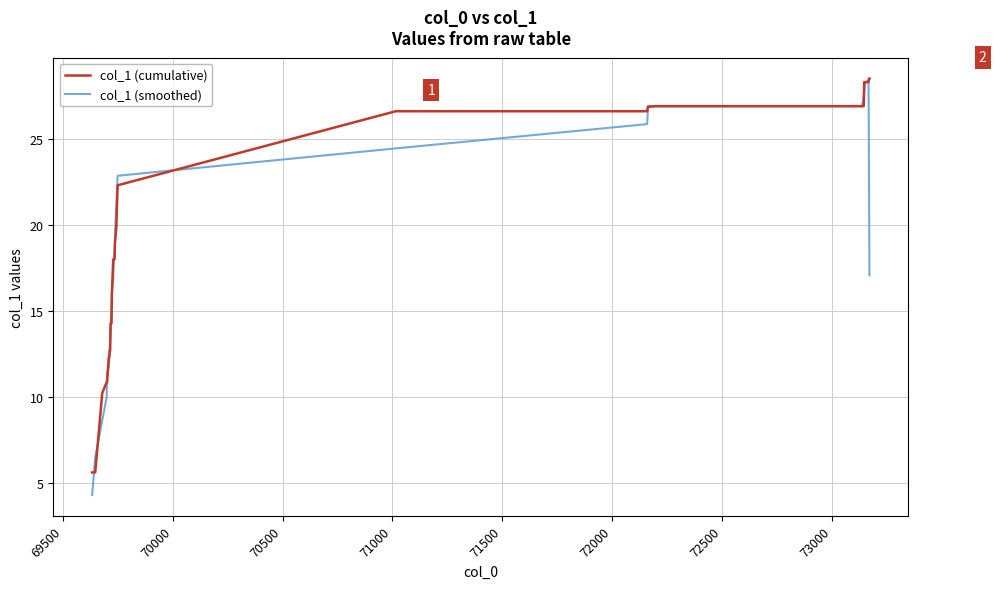

What is the smallest value displayed?

4.3